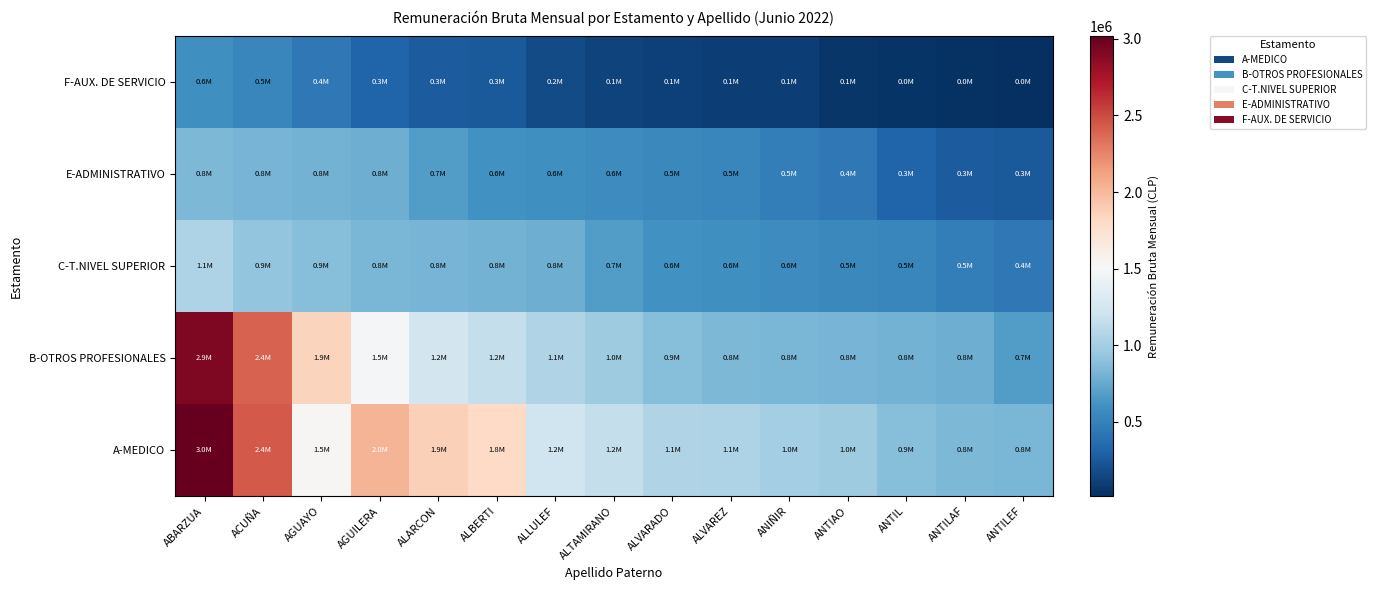

Reading left to right, extract all data points from this chart.

A-MEDICO: ABARZUA=3016021	ACUÑA=2440817	AGUAYO=1535881	AGUILERA=2027614	ALARCON=1872139	ALBERTI=1815277	ALLULEF=1220565	ALTAMIRANO=1160354	ALVARADO=1066783	ALVAREZ=1056174	ANIÑIR=1010644	ANTIAO=986684	ANTIL=880469	ANTILAF=837654	ANTILEF=830701
B-OTROS PROFESIONALES: ABARZUA=2920780	ACUÑA=2401708	AGUAYO=1850893	AGUILERA=1493438	ALARCON=1235731	ALBERTI=1155290	ALLULEF=1066783	ALTAMIRANO=986684	ALVARADO=880469	ALVAREZ=837654	ANIÑIR=830701	ANTIAO=813527	ANTIL=800728	ANTILAF=780265	ANTILEF=678962
C-T.NIVEL SUPERIOR: ABARZUA=1056174	ACUÑA=923712	AGUAYO=880469	AGUILERA=830701	ALARCON=813527	ALBERTI=800728	ALLULEF=780265	ALTAMIRANO=678962	ALVARADO=609086	ALVAREZ=592865	ANIÑIR=569954	ANTIAO=542345	ANTIL=535471	ANTILAF=476510	ANTILEF=441118
E-ADMINISTRATIVO: ABARZUA=837654	ACUÑA=813527	AGUAYO=800728	AGUILERA=780265	ALARCON=678962	ALBERTI=609086	ALLULEF=592865	ALTAMIRANO=569954	ALVARADO=542345	ALVAREZ=535471	ANIÑIR=476510	ANTIAO=441118	ANTIL=307804	ANTILAF=262576	ANTILEF=257295
F-AUX. DE SERVICIO: ABARZUA=592865	ACUÑA=535471	AGUAYO=441118	AGUILERA=307804	ALARCON=262576	ALBERTI=257295	ALLULEF=171502	ALTAMIRANO=130173	ALVARADO=110591	ALVAREZ=99397	ANIÑIR=98901	ANTIAO=58402	ANTIL=47315	ANTILAF=27346	ANTILEF=14230